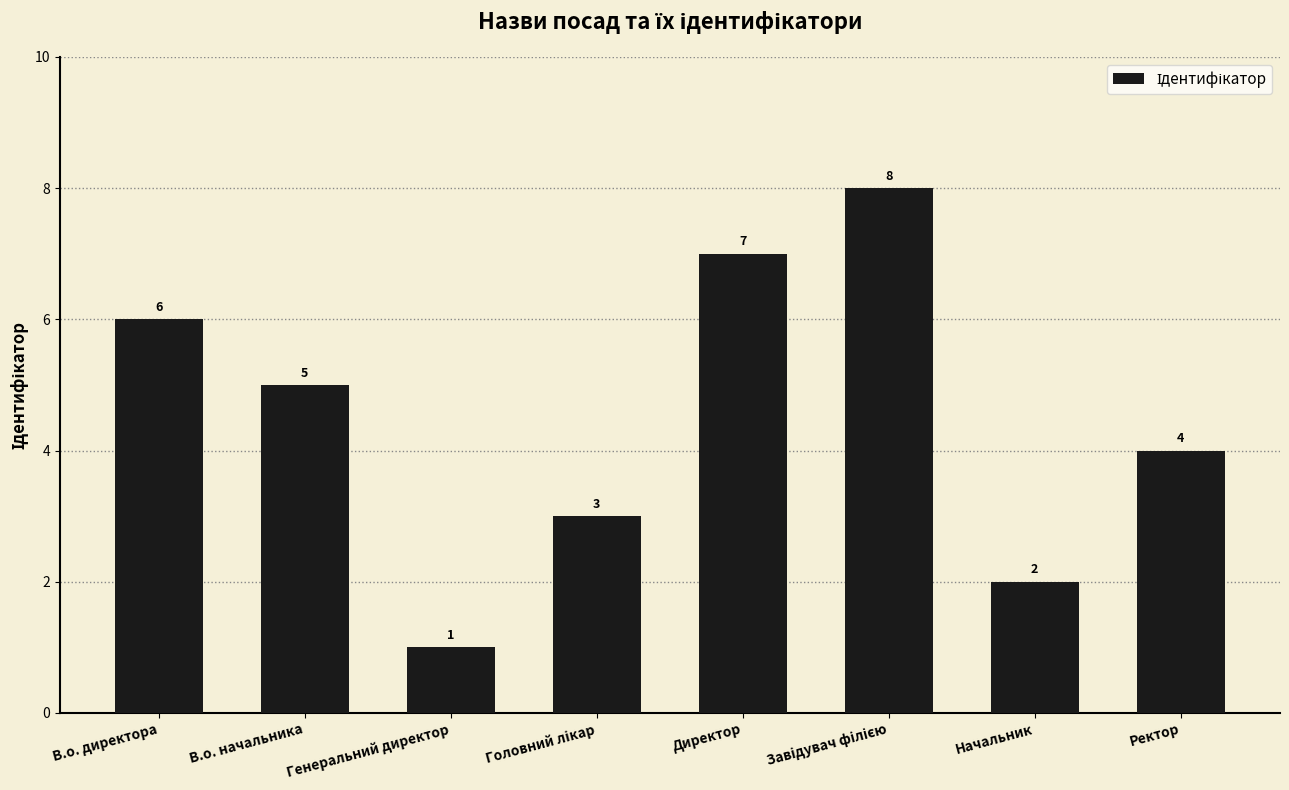

What is the change in value from В.о. директора to Генеральний директор?

-5